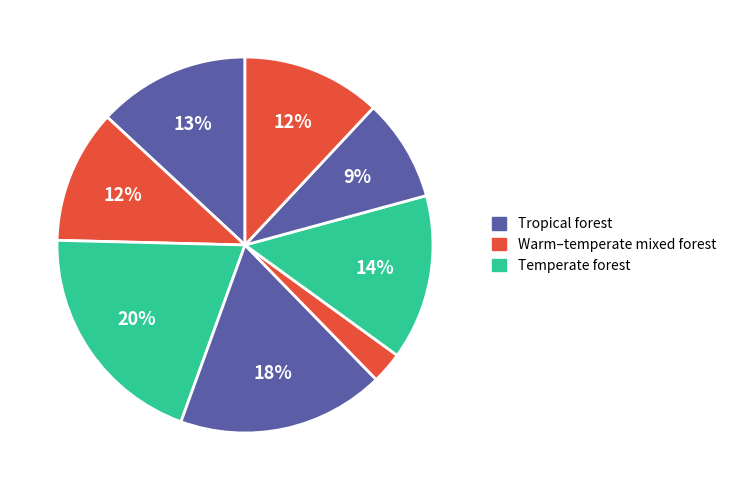

Which category has the biggest portion of the pie?

Temperate forest